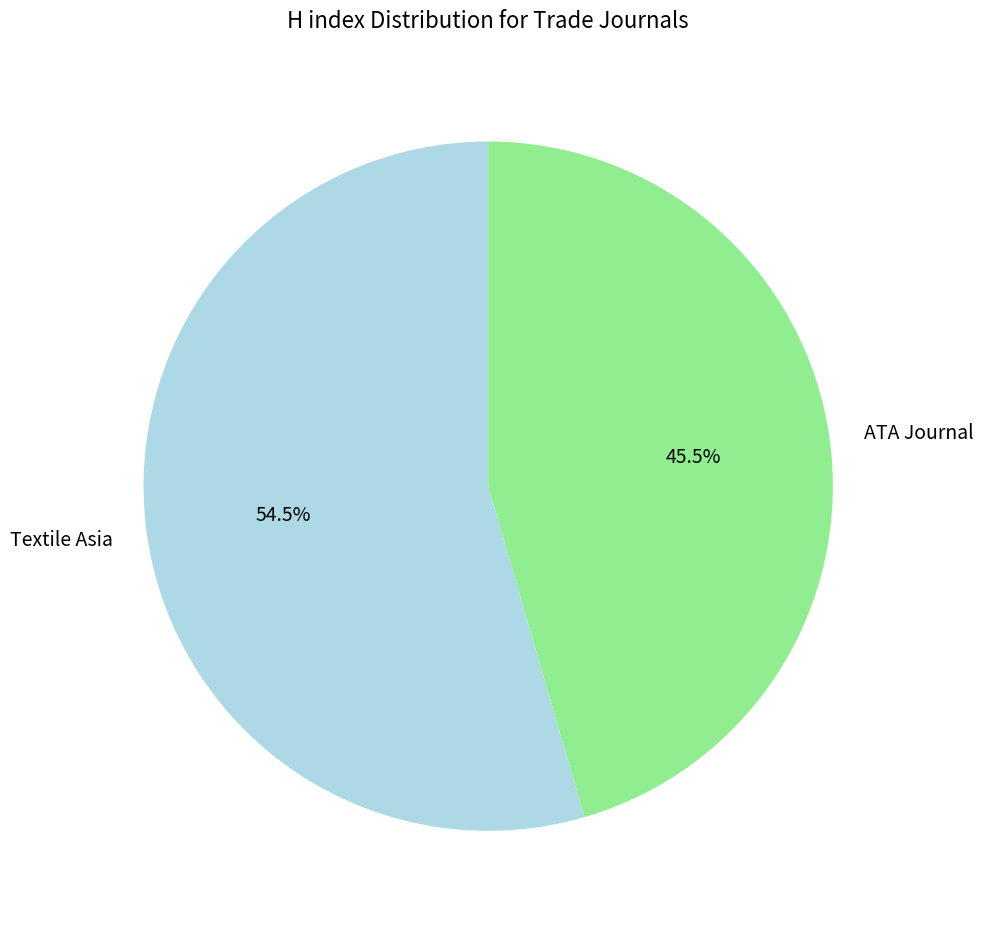

Which slice represents more than half of the pie?

Textile Asia